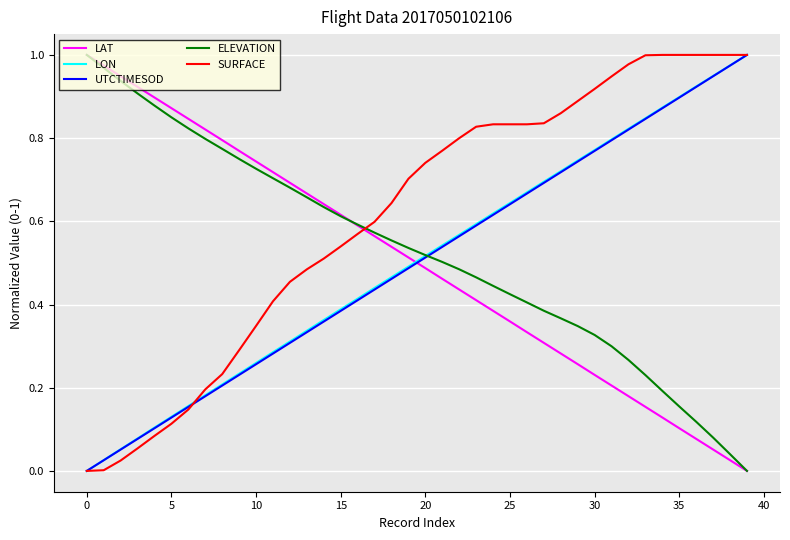

True or false: LON and LAT cross at least once.

True